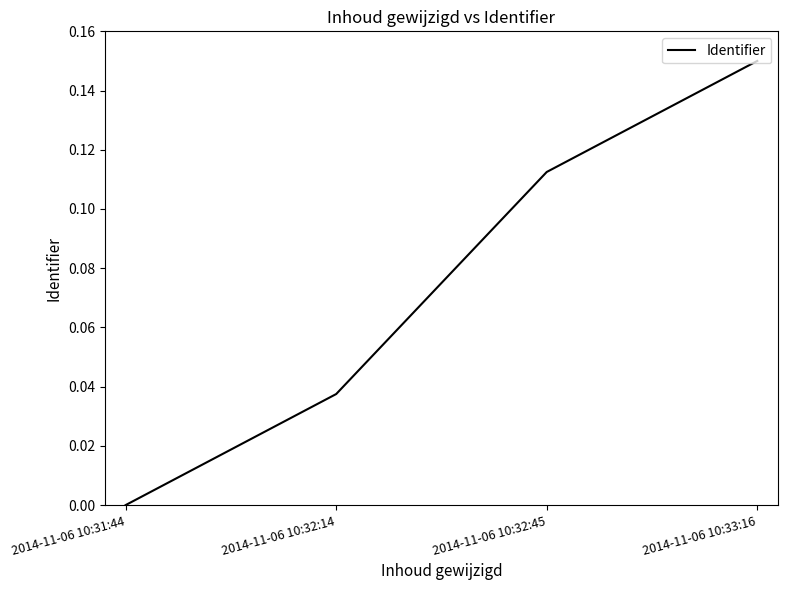

True or false: there are more than 2 points higher than both neighbors.

False